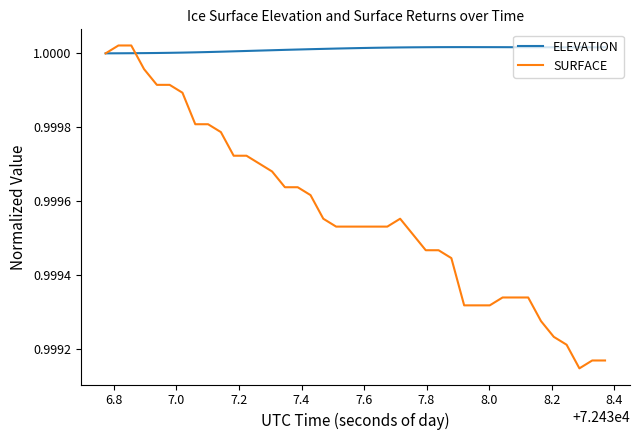

Which series has the widest spread of values?

SURFACE